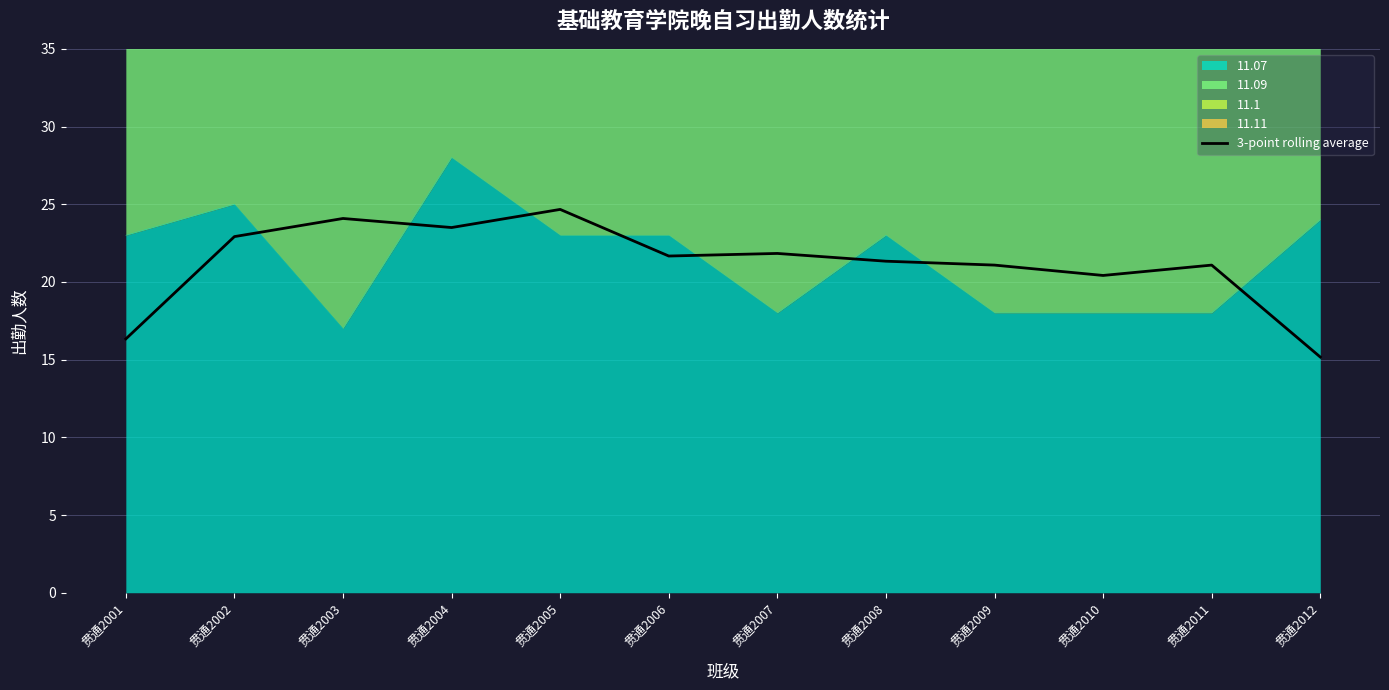

What is the sum of the values at 贯通2008 and 贯通2002?

44.2